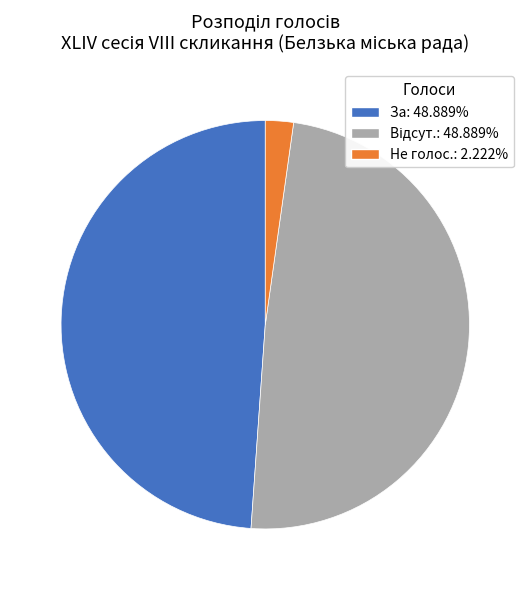

Does any single category account for the majority?

No